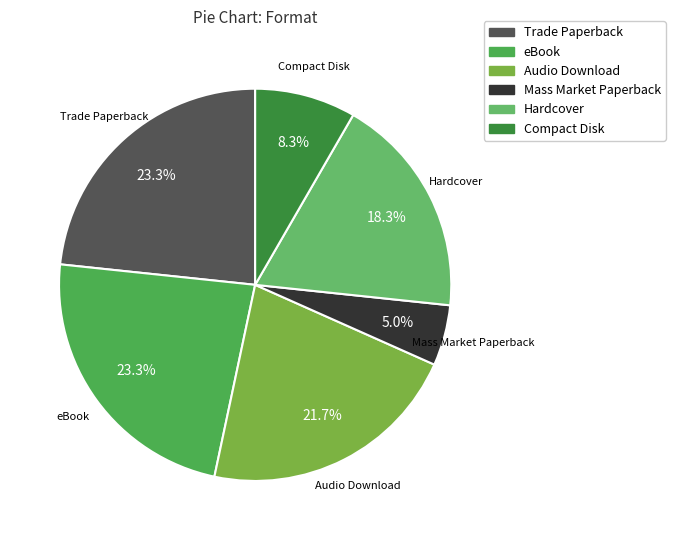

What percentage is NOT represented by Compact Disk?

91.7%